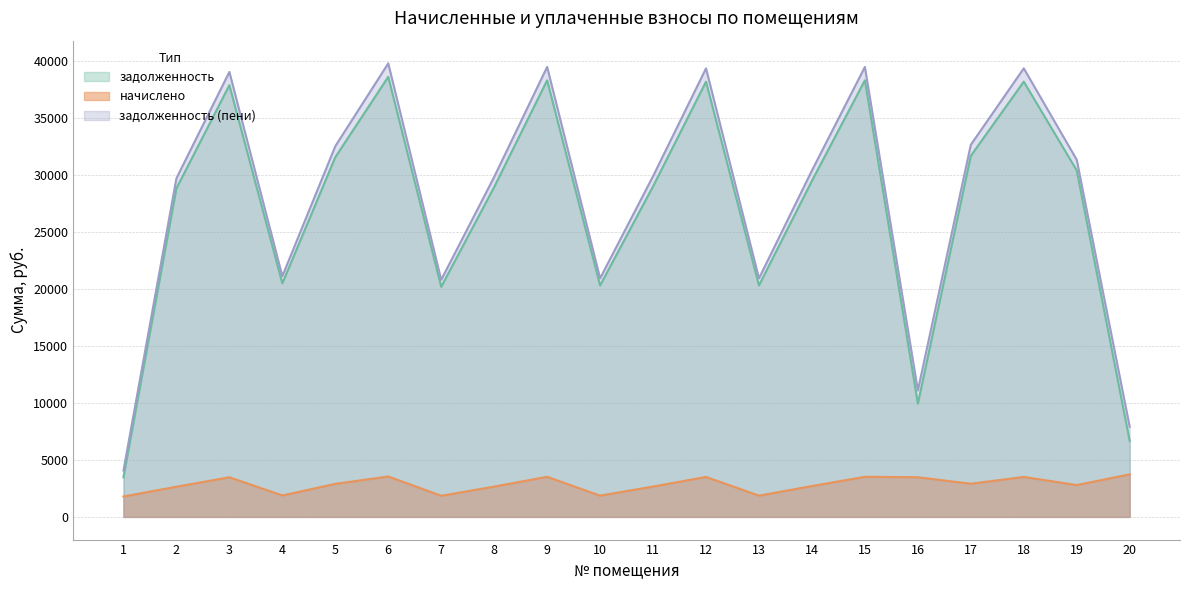

What is the average value of the задолженность series?

27015.5